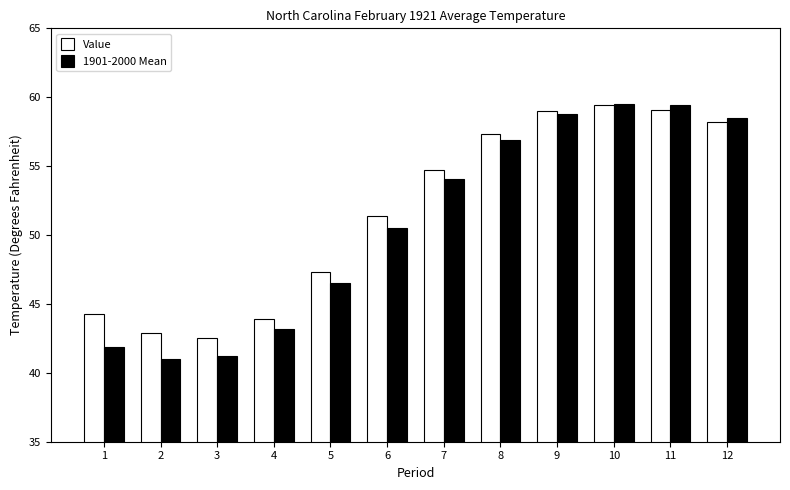

What is the difference between the Value values at 8 and 9?

1.7